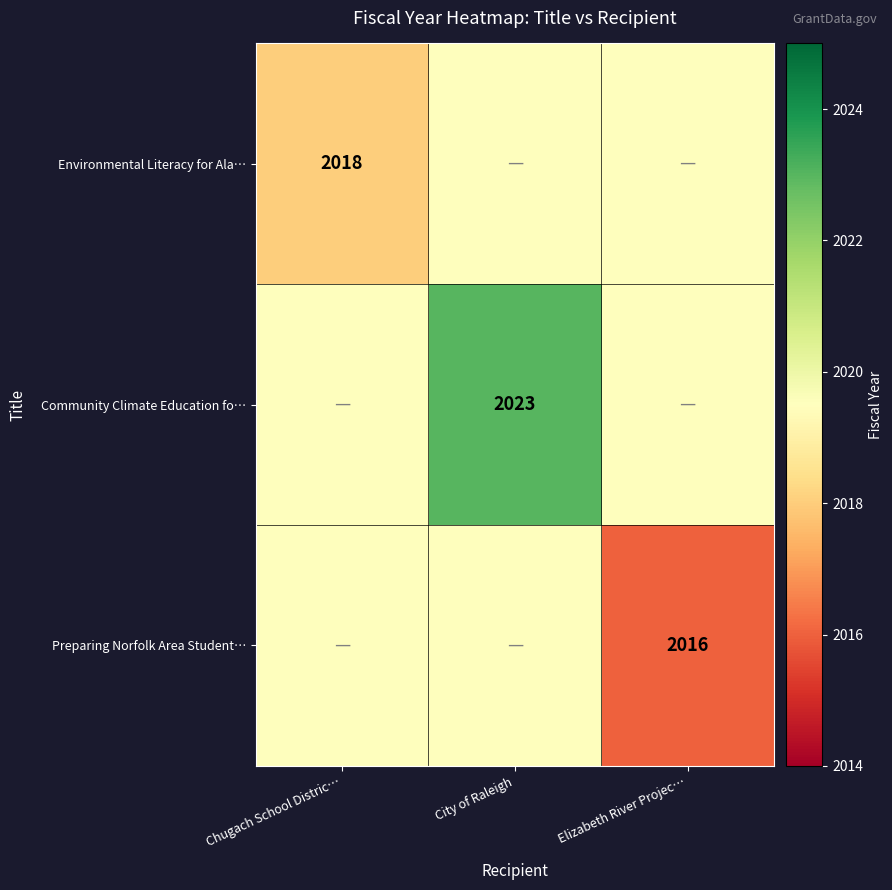

Is it true that Community Climate Education fo… equals 2023.0 at City of Raleigh?

True